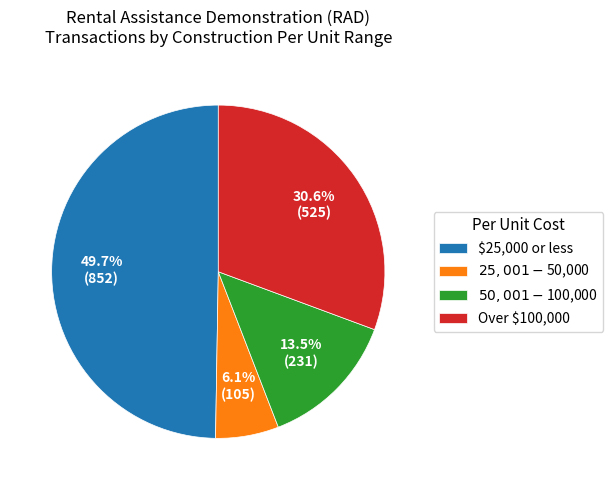

Does any single category account for the majority?

No